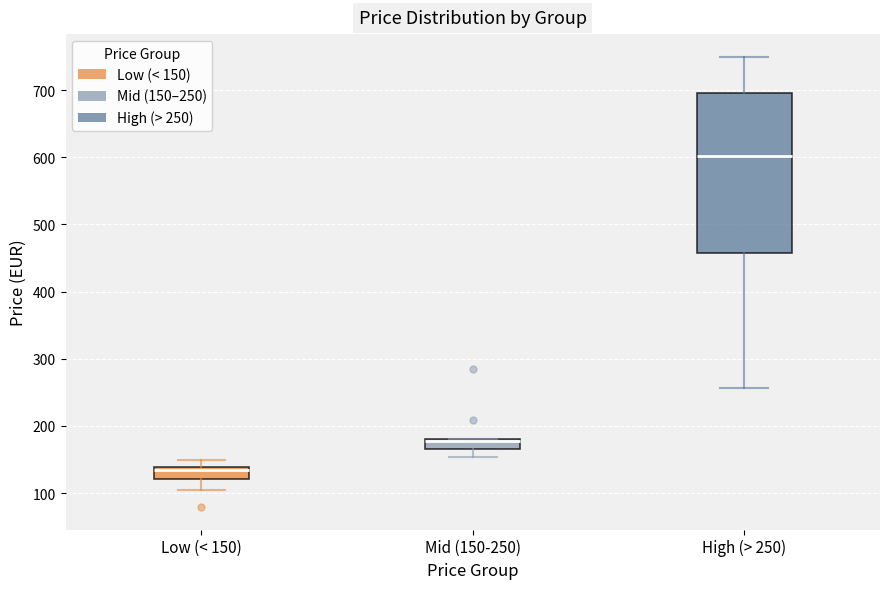

Reading left to right, read every box against the y-axis: the position of its median line, the range the box covers, and the ends of its whiskers. The values are not printed on the chart, so give them approximately, as read against the axis.

Low (< 150): median 130, box 120 to 140, whiskers 100 to 150
Mid (150-250): median 180 (just below the box's upper edge), box 170 to 180, whiskers 150 to 180
High (> 250): median 600, box 460 to 700, whiskers 260 to 750